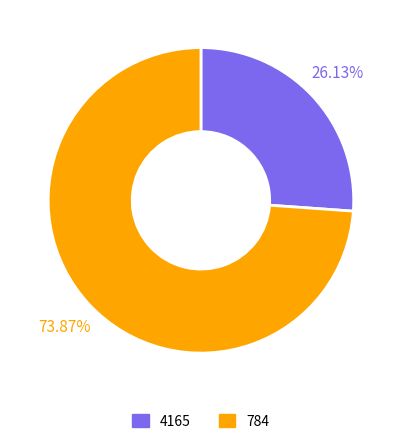

The 784 slice represents 63% of the pie. True or false?

False